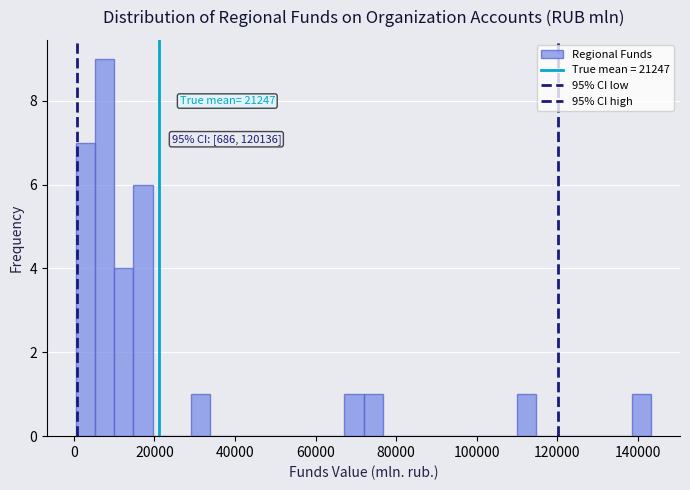

Read against the x-axis, roughly where is the centre of the tallest bar?

8000